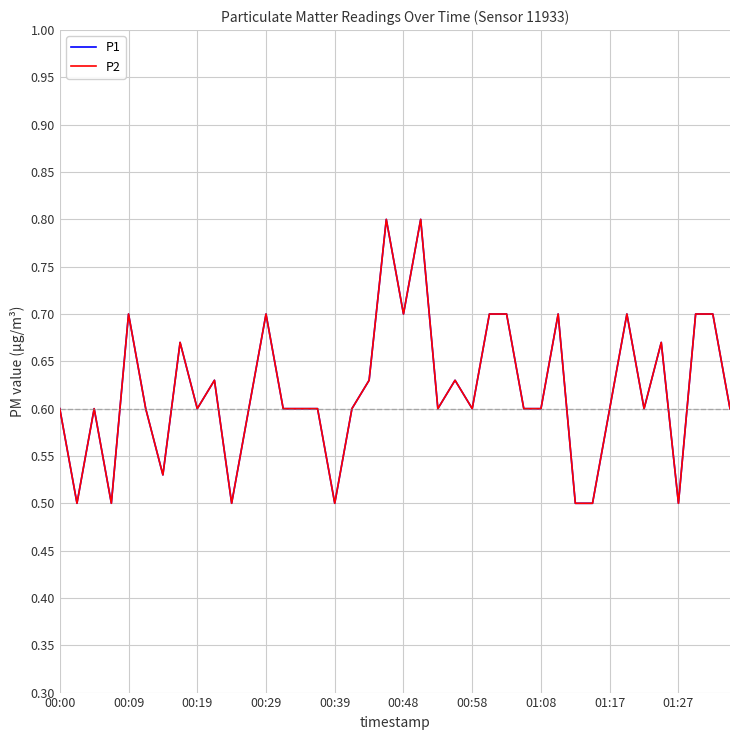

Is this an area chart (filled region under the line)?

No